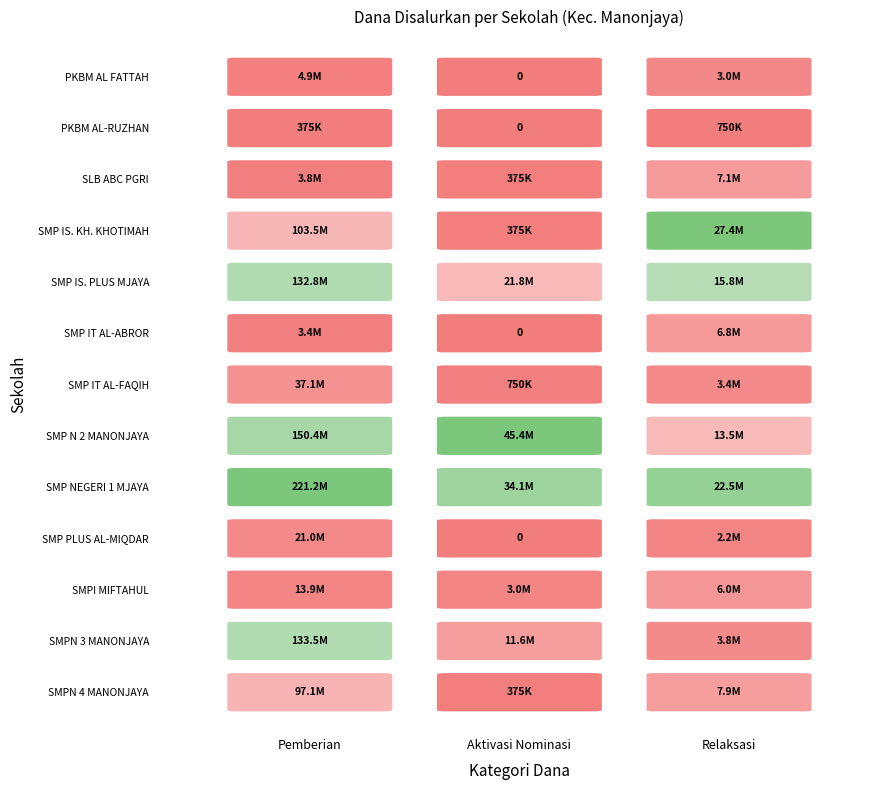

Reading right to left, extract all data points from this chart.

PKBM AL FATTAH: Pemberian Relaksasi=3000000	Pemberian Dari Aktivasi Nominasi=0	Pemberian=4875000
PKBM AL-RUZHAN: Pemberian Relaksasi=750000	Pemberian Dari Aktivasi Nominasi=0	Pemberian=375000
SLB ABC PGRI MANONJAYA: Pemberian Relaksasi=7125000	Pemberian Dari Aktivasi Nominasi=375000	Pemberian=3750000
SMP ISLAM KHUSNUL KHOTIMAH: Pemberian Relaksasi=27375000	Pemberian Dari Aktivasi Nominasi=375000	Pemberian=103500000
SMP ISLAM PLUS MANONJAYA: Pemberian Relaksasi=15750000	Pemberian Dari Aktivasi Nominasi=21750000	Pemberian=132750000
SMP IT AL-ABROR: Pemberian Relaksasi=6750000	Pemberian Dari Aktivasi Nominasi=0	Pemberian=3375000
SMP IT AL-FAQIH: Pemberian Relaksasi=3375000	Pemberian Dari Aktivasi Nominasi=750000	Pemberian=37125000
SMP N 2 MANONJAYA: Pemberian Relaksasi=13500000	Pemberian Dari Aktivasi Nominasi=45375000	Pemberian=150375000
SMP NEGERI 1 MANONJAYA: Pemberian Relaksasi=22500000	Pemberian Dari Aktivasi Nominasi=34125000	Pemberian=221250000
SMP PLUS AL-MIQDAR: Pemberian Relaksasi=2250000	Pemberian Dari Aktivasi Nominasi=0	Pemberian=21000000
SMPI MIFTAHUL MUTAALLIMIN: Pemberian Relaksasi=6000000	Pemberian Dari Aktivasi Nominasi=3000000	Pemberian=13875000
SMPN 3 MANONJAYA: Pemberian Relaksasi=3750000	Pemberian Dari Aktivasi Nominasi=11625000	Pemberian=133500000
SMPN 4 MANONJAYA: Pemberian Relaksasi=7875000	Pemberian Dari Aktivasi Nominasi=375000	Pemberian=97125000